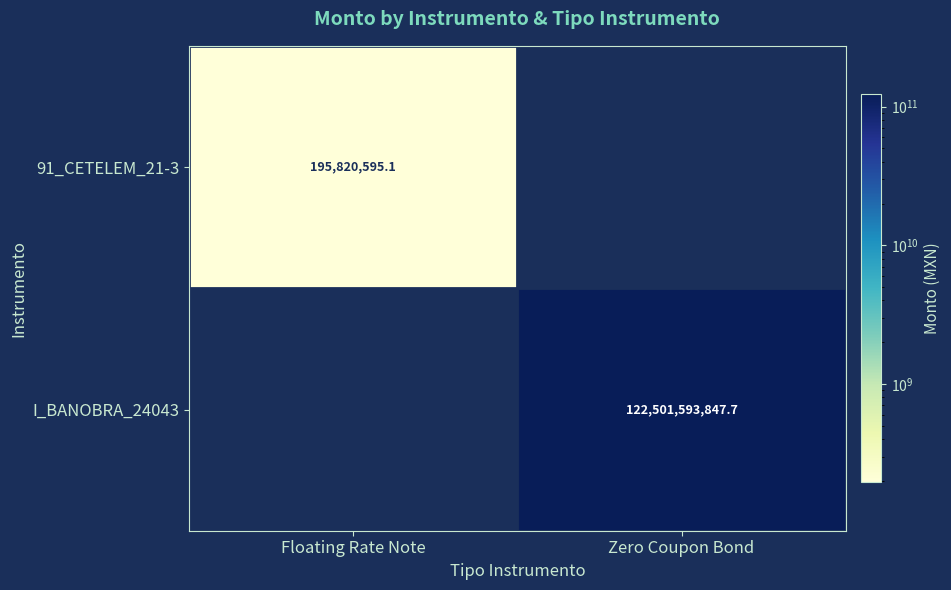

At which label does I_BANOBRA_24043 first exceed 122501593847?

Zero Coupon Bond